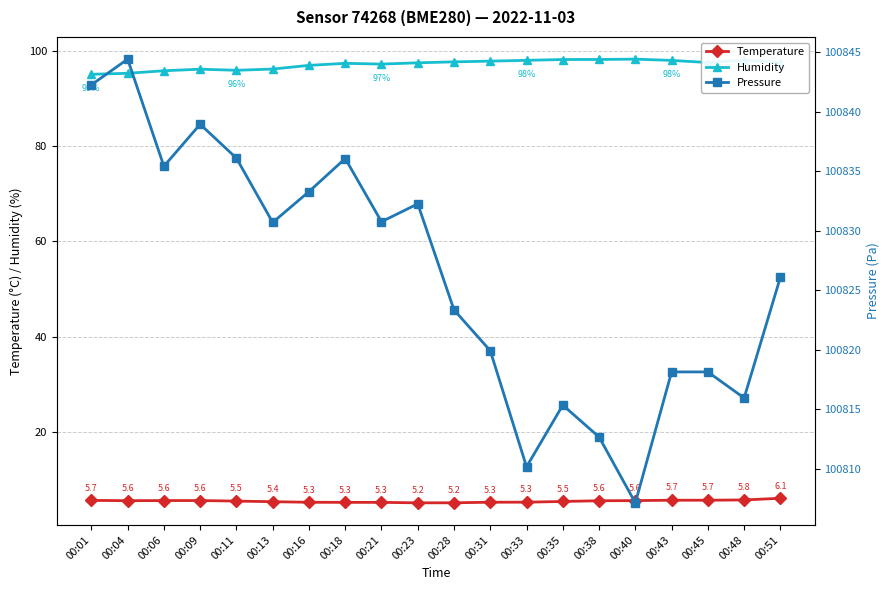

At which category does Temperature reach its first local valley?

00:04